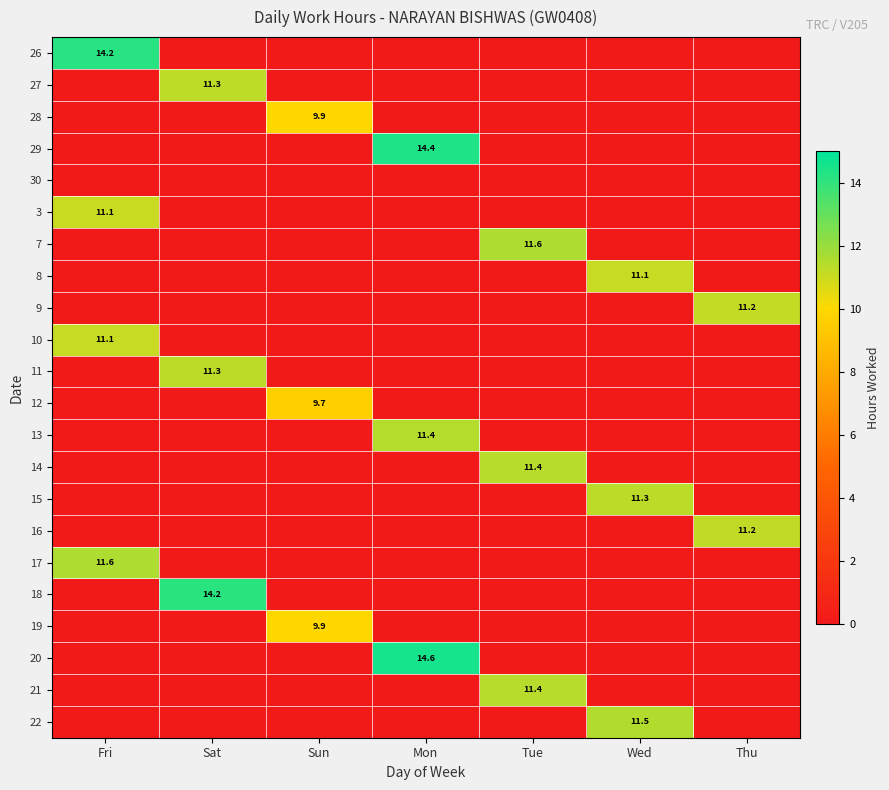

What is the average value of the 19 series?

1.4